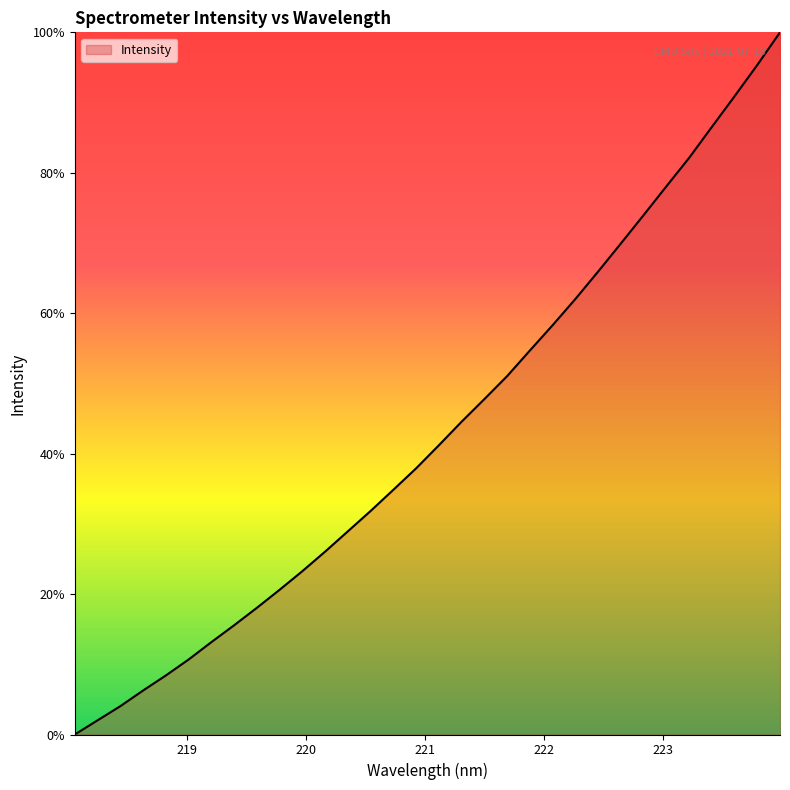

True or false: the data has more than 1 interior local peaks.

False